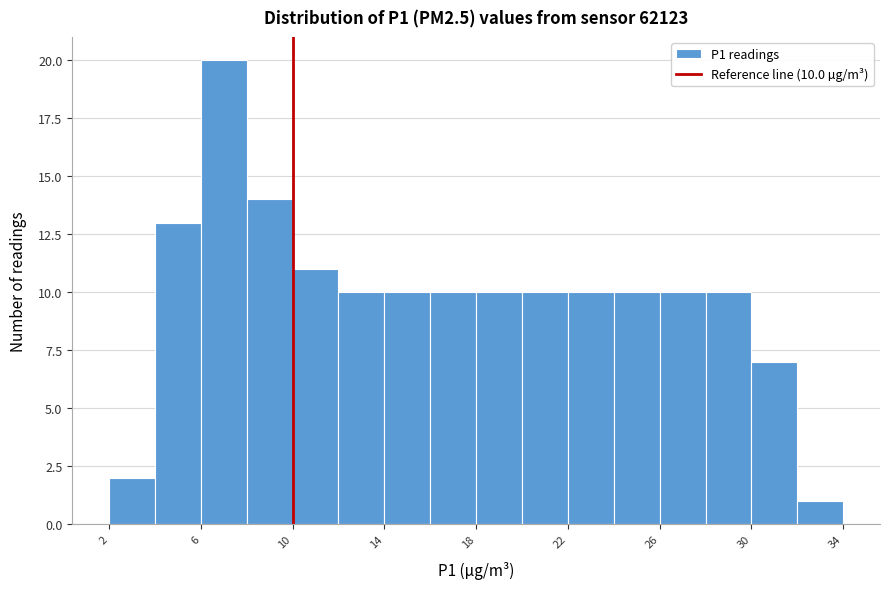

Over which range of the x-axis is the bar tallest?

6 to 8